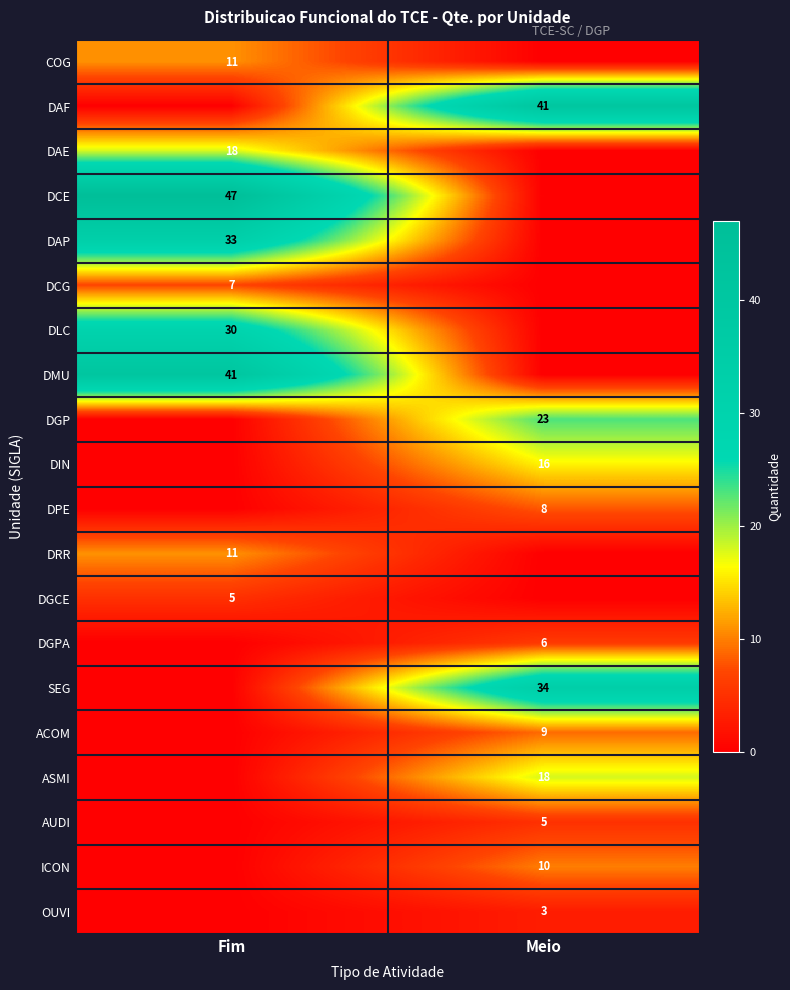

Is it true that DPE equals 12 at Meio?

False